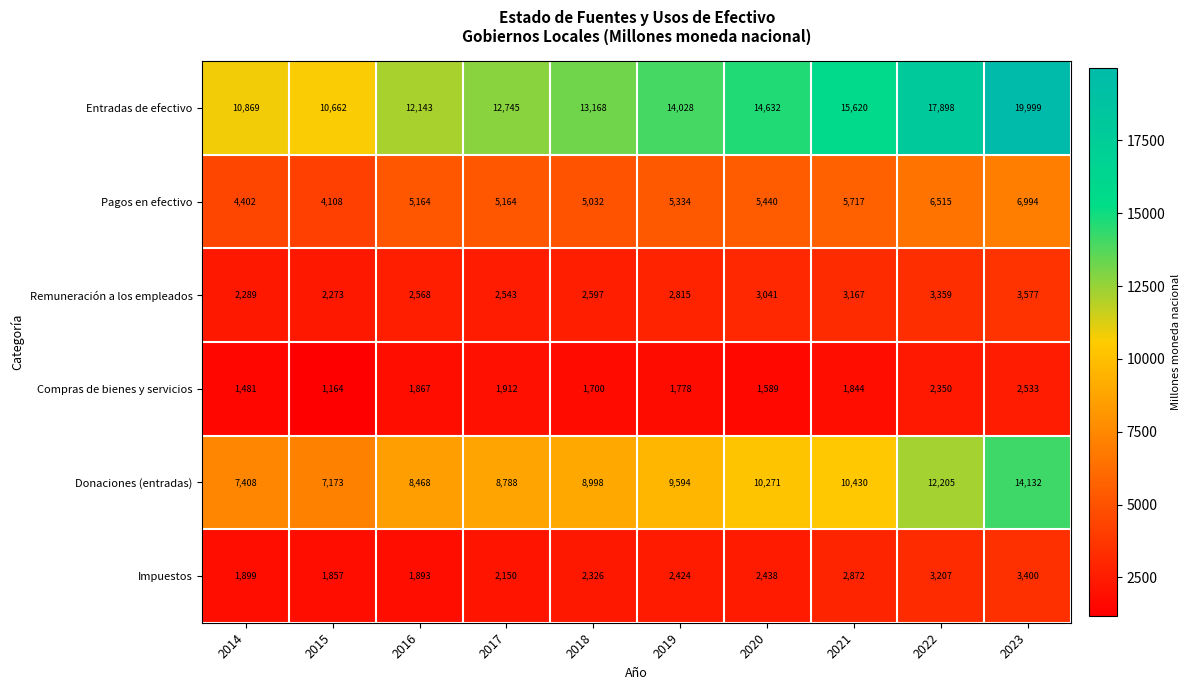

Read the Compras de bienes y servicios value at 2022.

2350